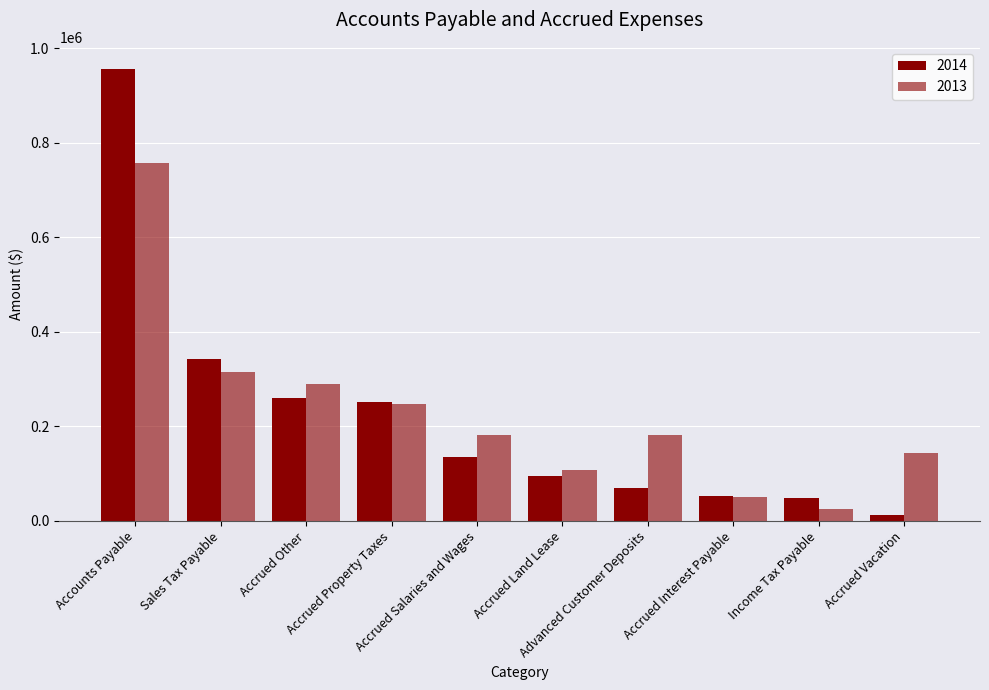

What is the sum of all 2014 values?

2221638